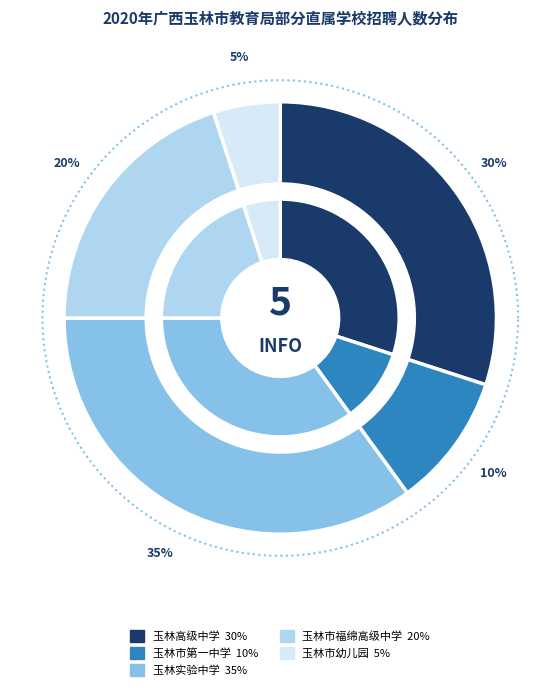

How many segments does this pie chart have?

5